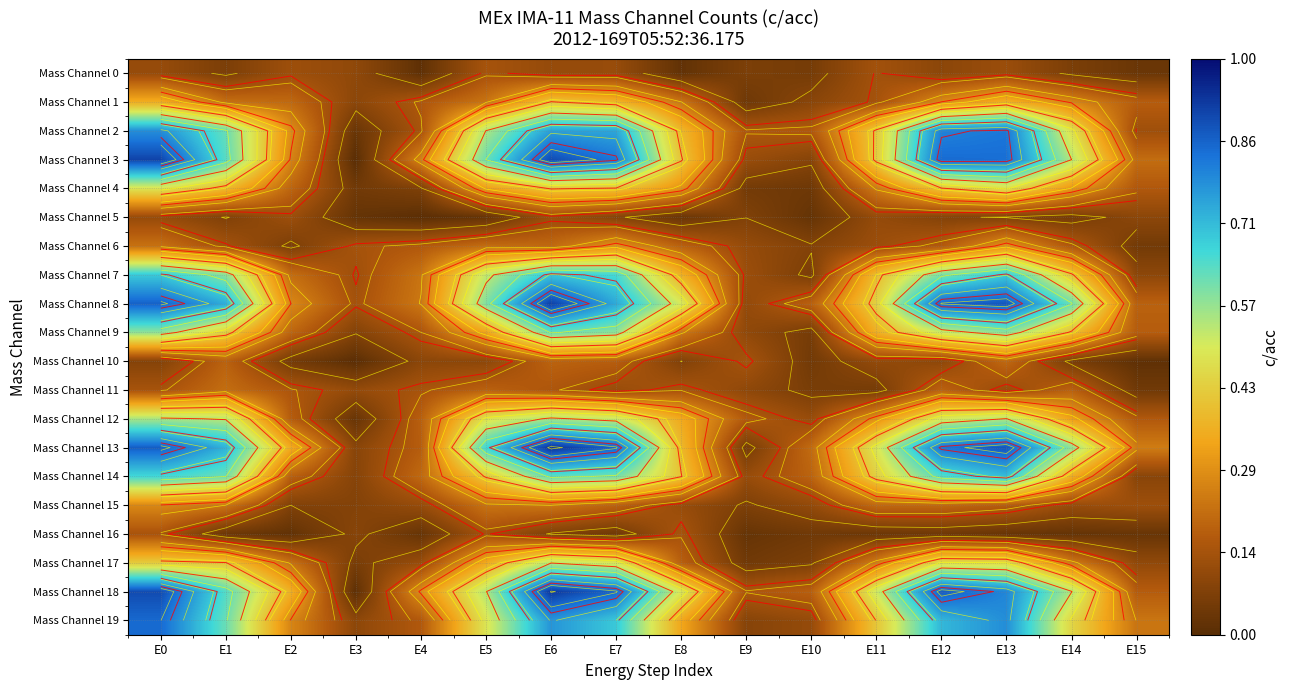

Which series has the largest total across all categories?

Mass Channel 13